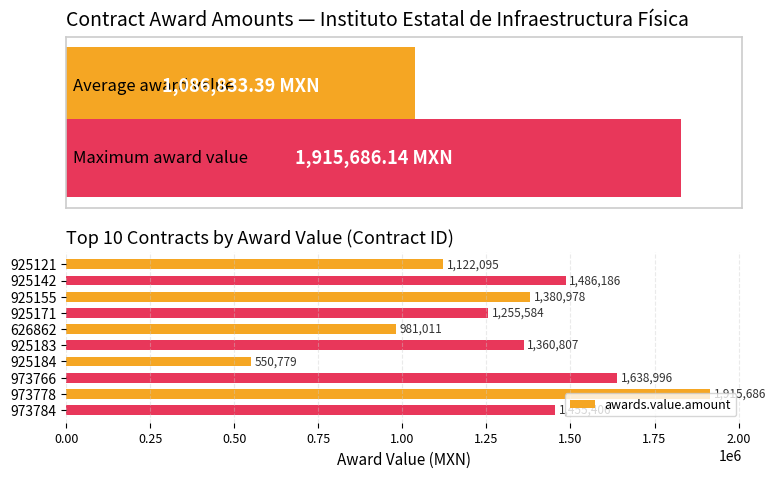

Rank the categories by awards.value.amount value from highest to lowest.

973778, 973766, 925142, 973784, 925155, 925183, 925171, 925121, 626862, 925184